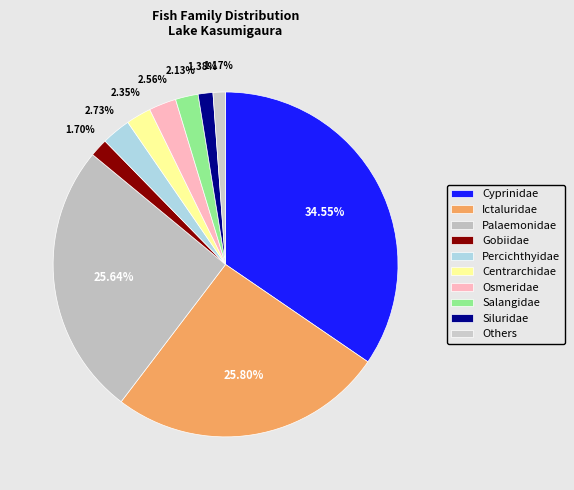

What portion of the pie excludes Osmeridae?

97.4%